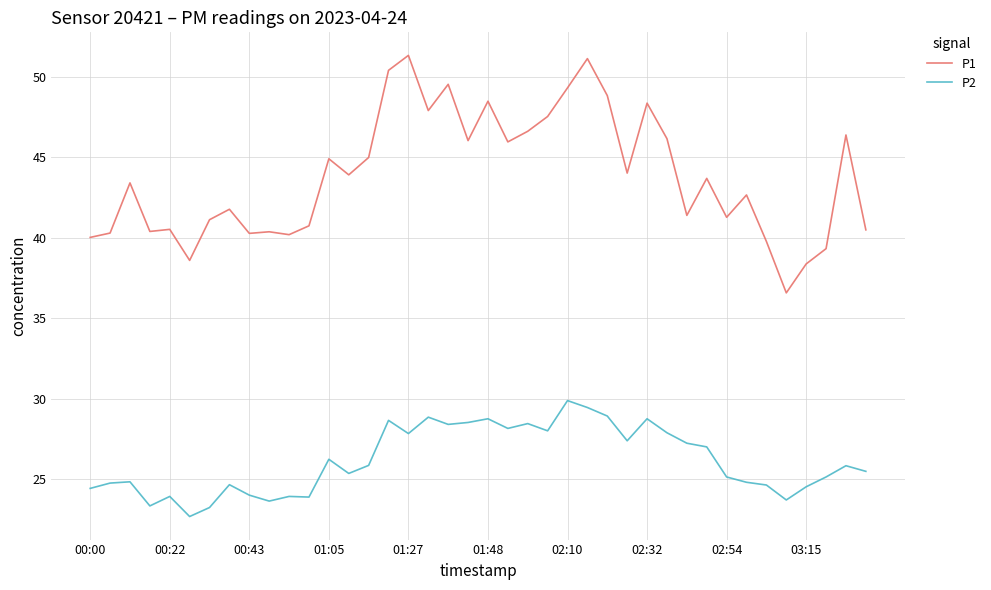

List the series in order of their overall mean, lowest first.

P2, P1